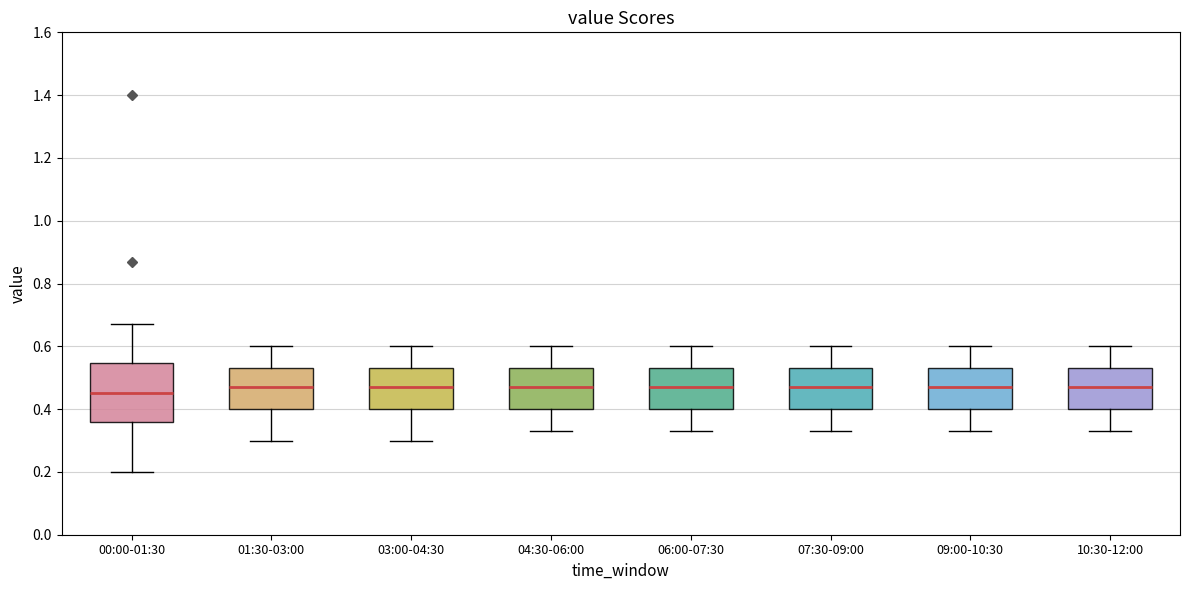

Reading left to right, read every box against the y-axis: the position of its median line, the range the box covers, and the ends of its whiskers. The values are not printed on the chart, so give them approximately, as read against the axis.

00:00-01:30: median 0.46, box 0.36 to 0.54, whiskers 0.20 to 0.68
01:30-03:00: median 0.48, box 0.40 to 0.54, whiskers 0.30 to 0.60
03:00-04:30: median 0.48, box 0.40 to 0.54, whiskers 0.30 to 0.60
04:30-06:00: median 0.48, box 0.40 to 0.54, whiskers 0.34 to 0.60
06:00-07:30: median 0.48, box 0.40 to 0.54, whiskers 0.34 to 0.60
07:30-09:00: median 0.48, box 0.40 to 0.54, whiskers 0.34 to 0.60
09:00-10:30: median 0.48, box 0.40 to 0.54, whiskers 0.34 to 0.60
10:30-12:00: median 0.48, box 0.40 to 0.54, whiskers 0.34 to 0.60